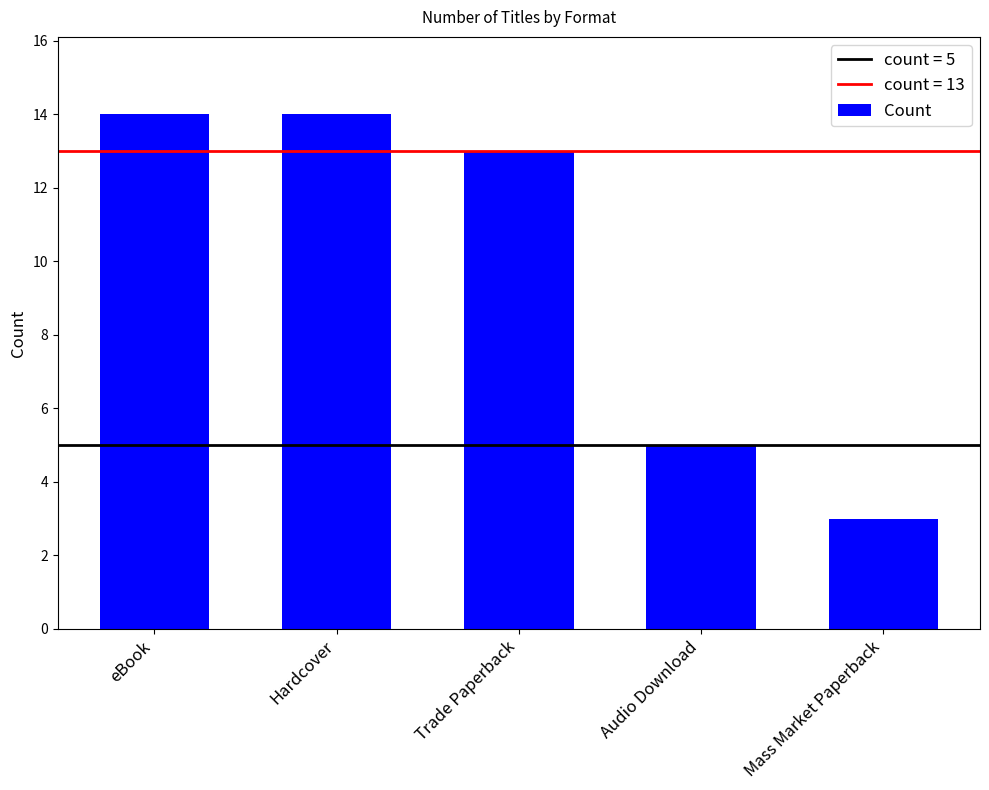

The value at Mass Market Paperback is 4. True or false?

False